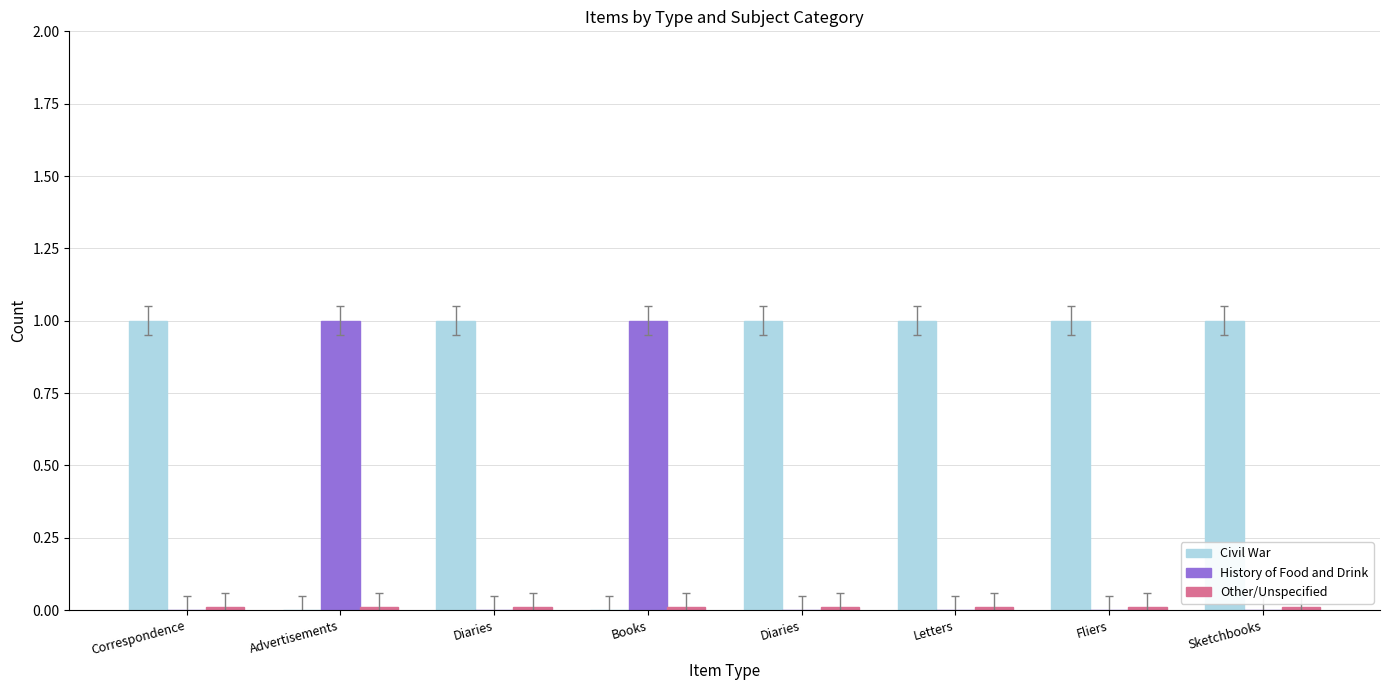

Does the chart contain stacked bars?

No